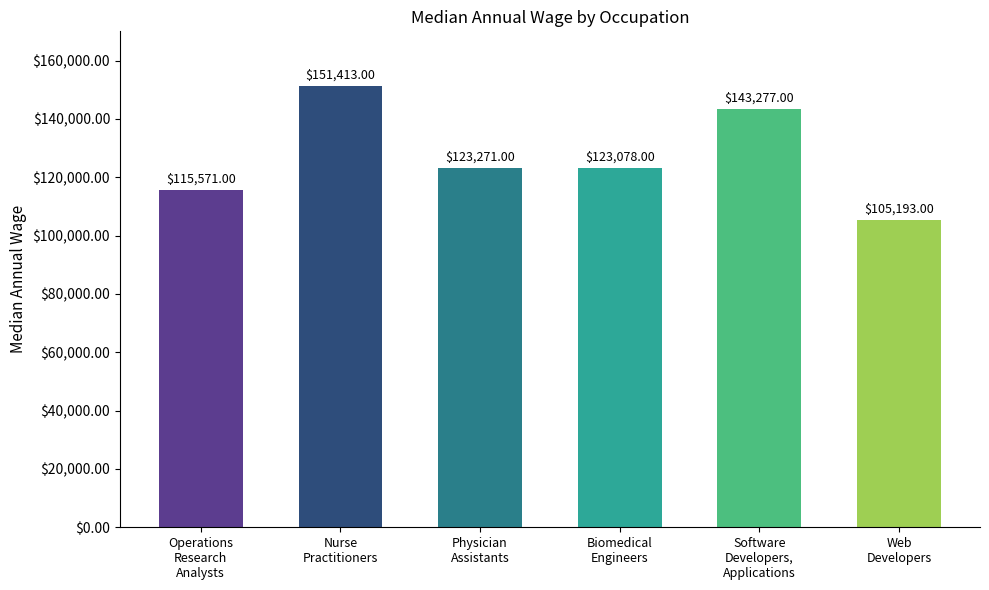

What is the greatest value displayed?

151413